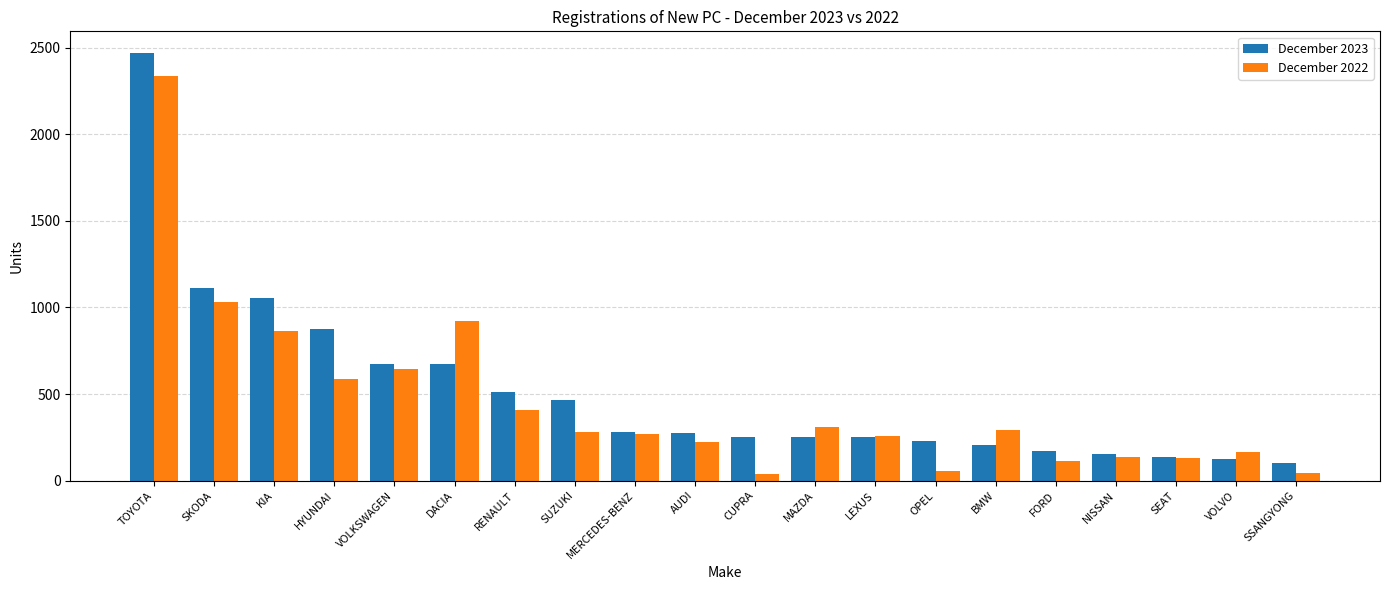

Where is December 2023 nearest to the value 1287?

SKODA